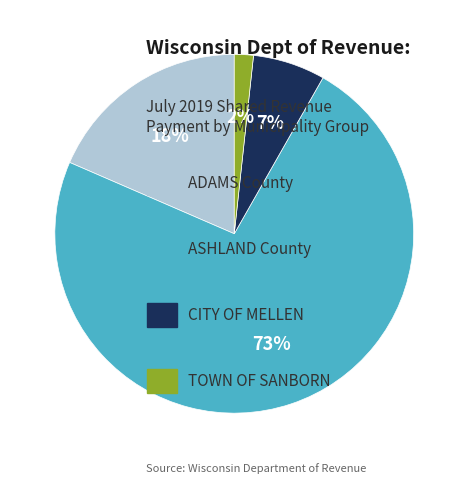

Does any single category account for the majority?

Yes